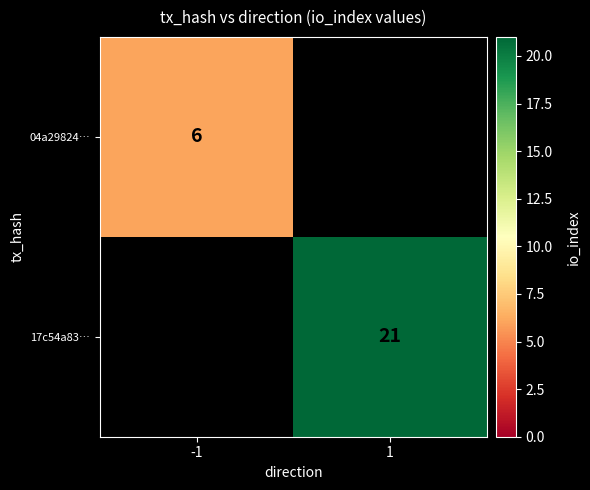

The value of 17c54a83… at 1 is 21. True or false?

True